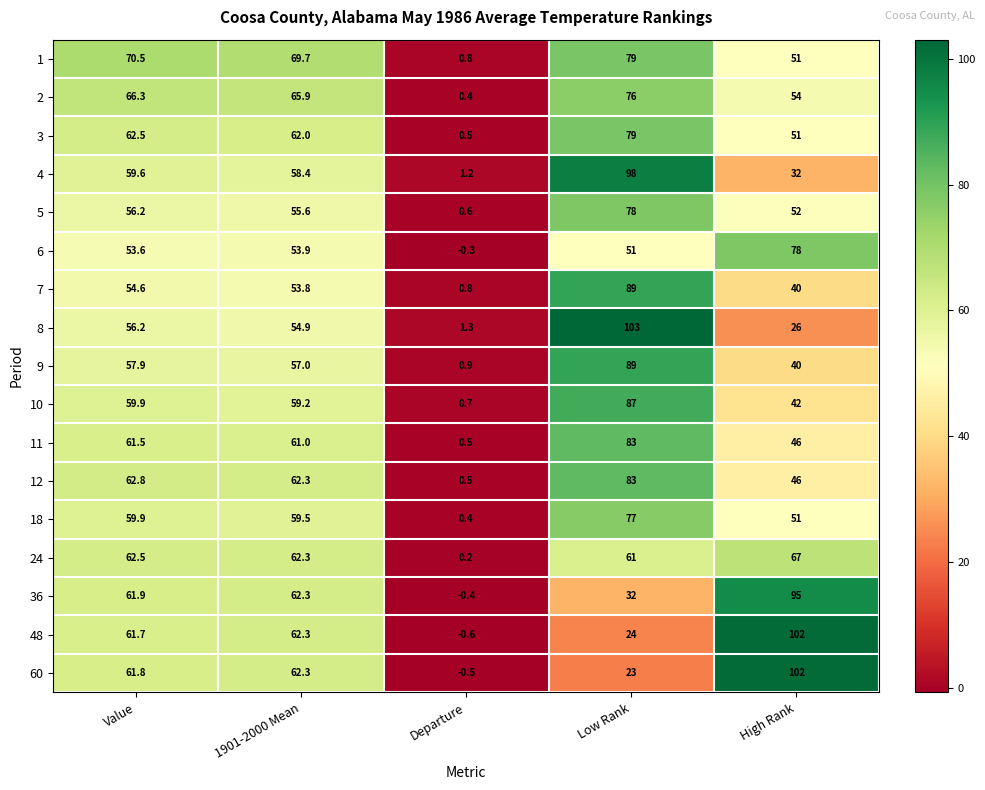

Which category has the highest value across all series?

Low Rank